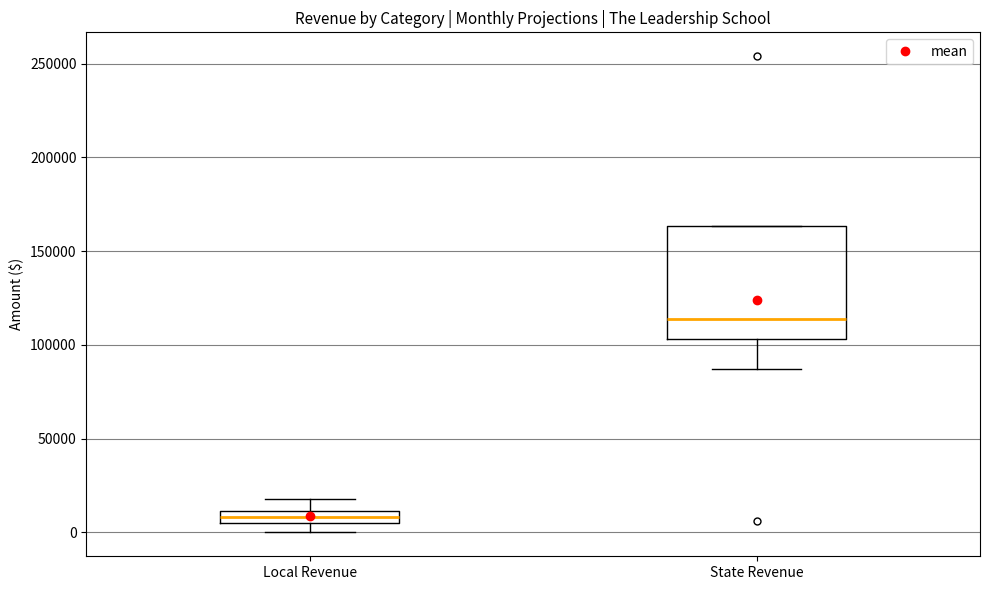

Where does the median line of the box for State Revenue sit on the y-axis? The values are not printed on the chart, so give them approximately, as read against the axis.

115000